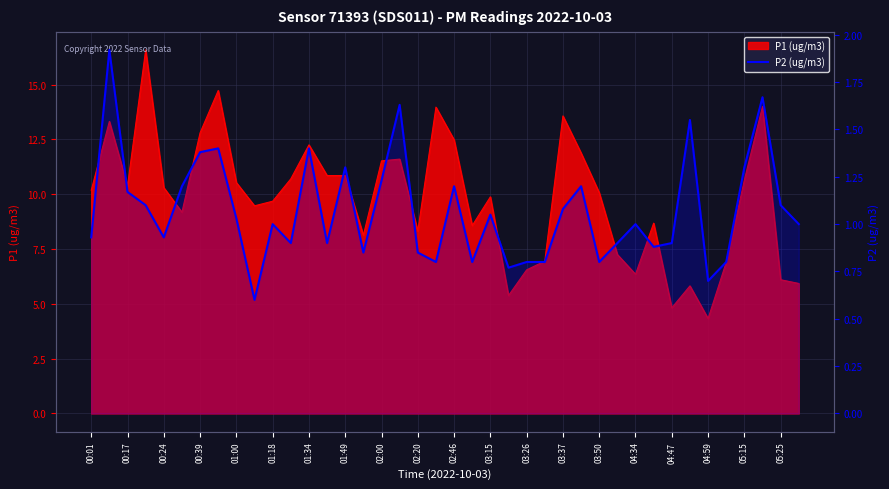

How many categories are shown in the chart?

40